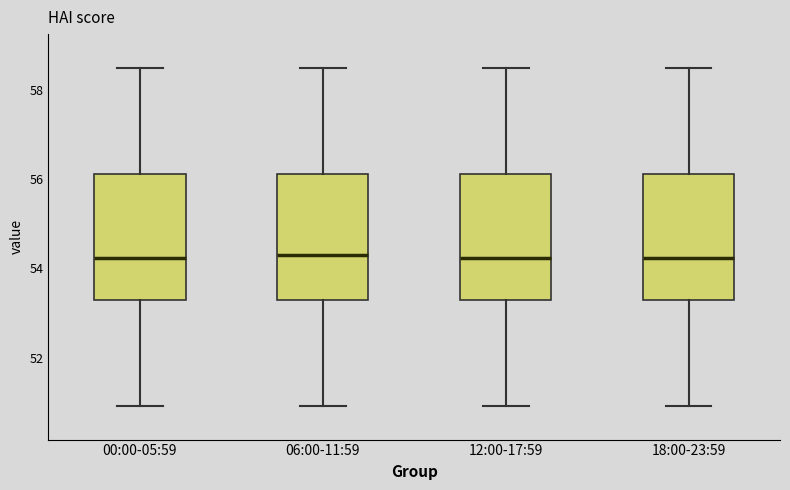

Reading left to right, read every box against the y-axis: the position of its median line, the range the box covers, and the ends of its whiskers. The values are not printed on the chart, so give them approximately, as read against the axis.

00:00-05:59: median 54.2, box 53.2 to 56.2, whiskers 51.0 to 58.4
06:00-11:59: median 54.4, box 53.2 to 56.2, whiskers 51.0 to 58.4
12:00-17:59: median 54.2, box 53.2 to 56.2, whiskers 51.0 to 58.4
18:00-23:59: median 54.2, box 53.2 to 56.2, whiskers 51.0 to 58.4